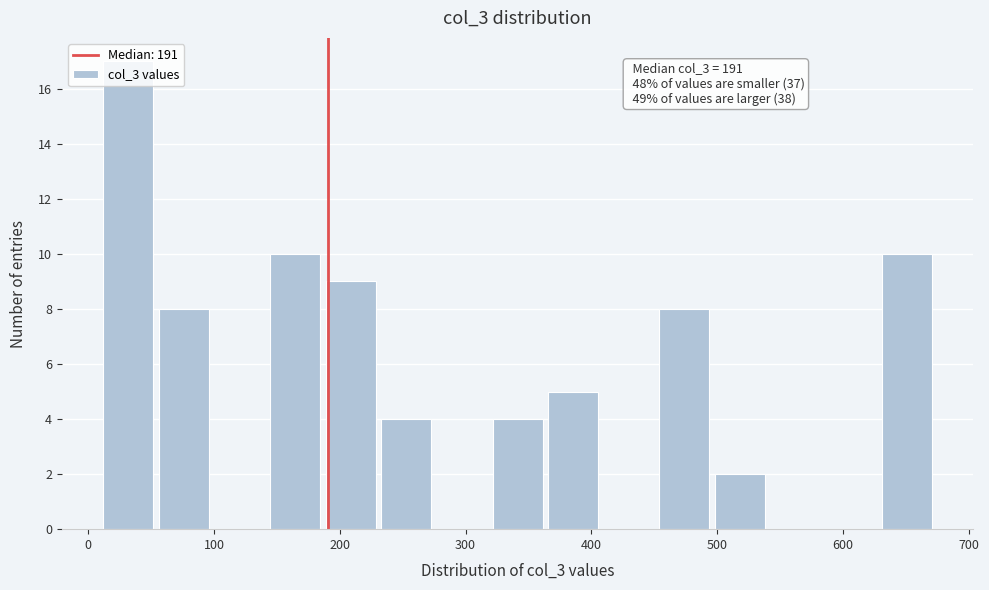

Which range on the x-axis has the tallest bar?

10 to 60